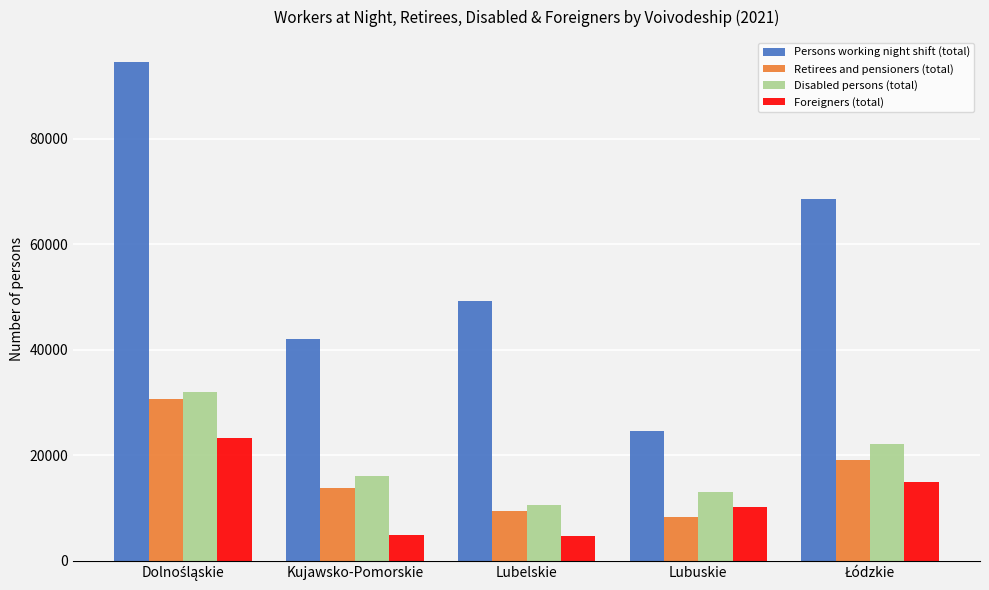

Count the number of data series in this chart.

4